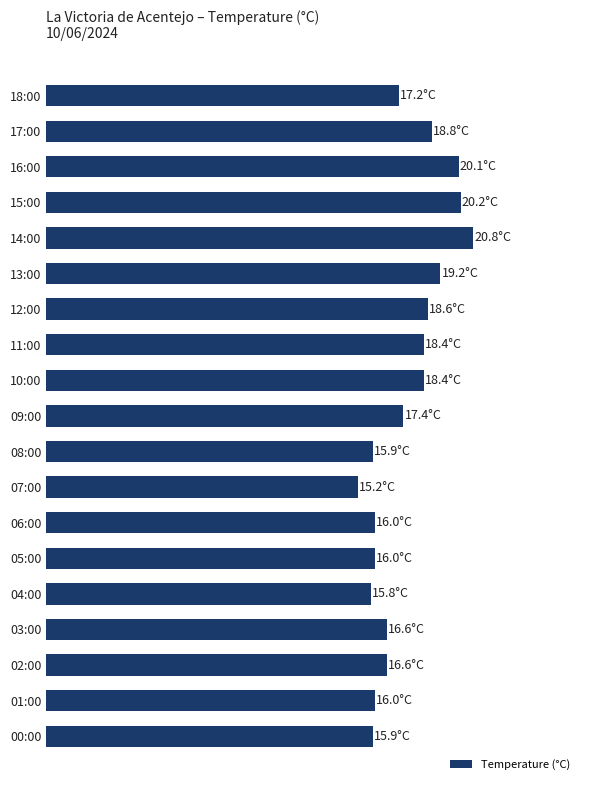

What is the difference between the second highest and second lowest values?

4.4